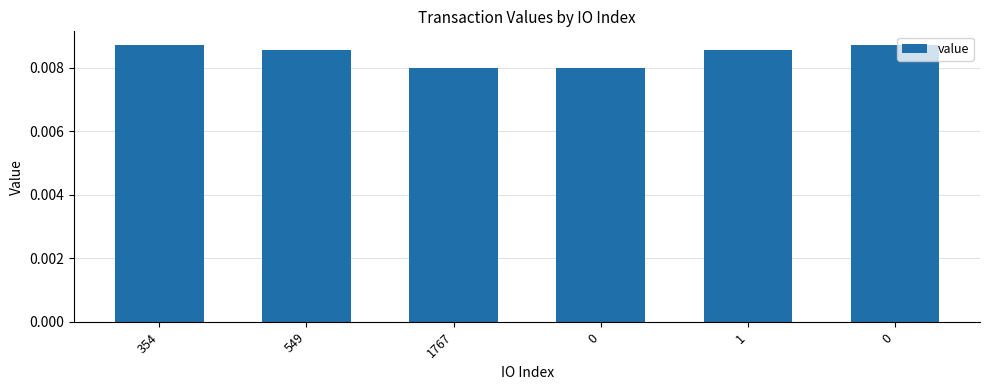

The chart shows a value of 0.0 at 0. True or false?

False